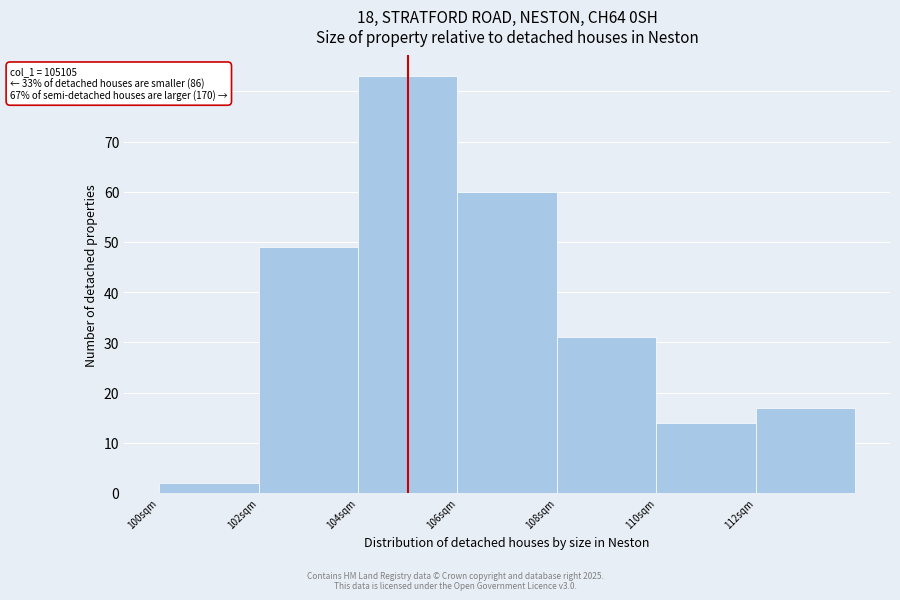

Reading left to right, transcribe all the data shown in this chart.

2	49	83	60	31	14	17